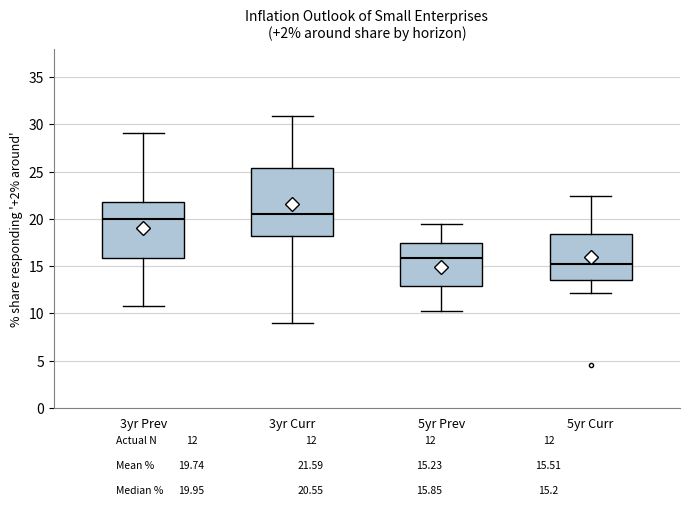

Reading left to right, read every box against the y-axis: the position of its median line, the range the box covers, and the ends of its whiskers. The values are not printed on the chart, so give them approximately, as read against the axis.

3yr Prev: median 20.0, box 16.0 to 22.0, whiskers 11.0 to 29.0
3yr Curr: median 20.5, box 18.0 to 25.5, whiskers 9.0 to 31.0
5yr Prev: median 16.0, box 13.0 to 17.5, whiskers 10.0 to 19.5
5yr Curr: median 15.0, box 13.5 to 18.5, whiskers 12.0 to 22.5